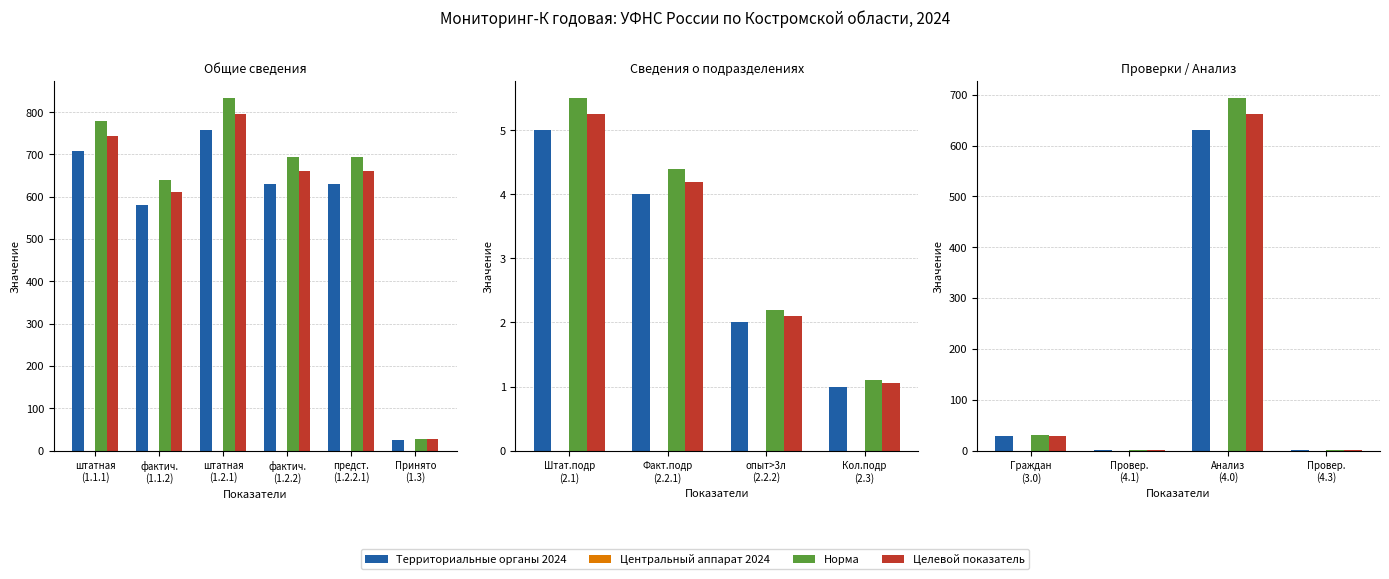

Which series has the largest total across all categories?

Норма